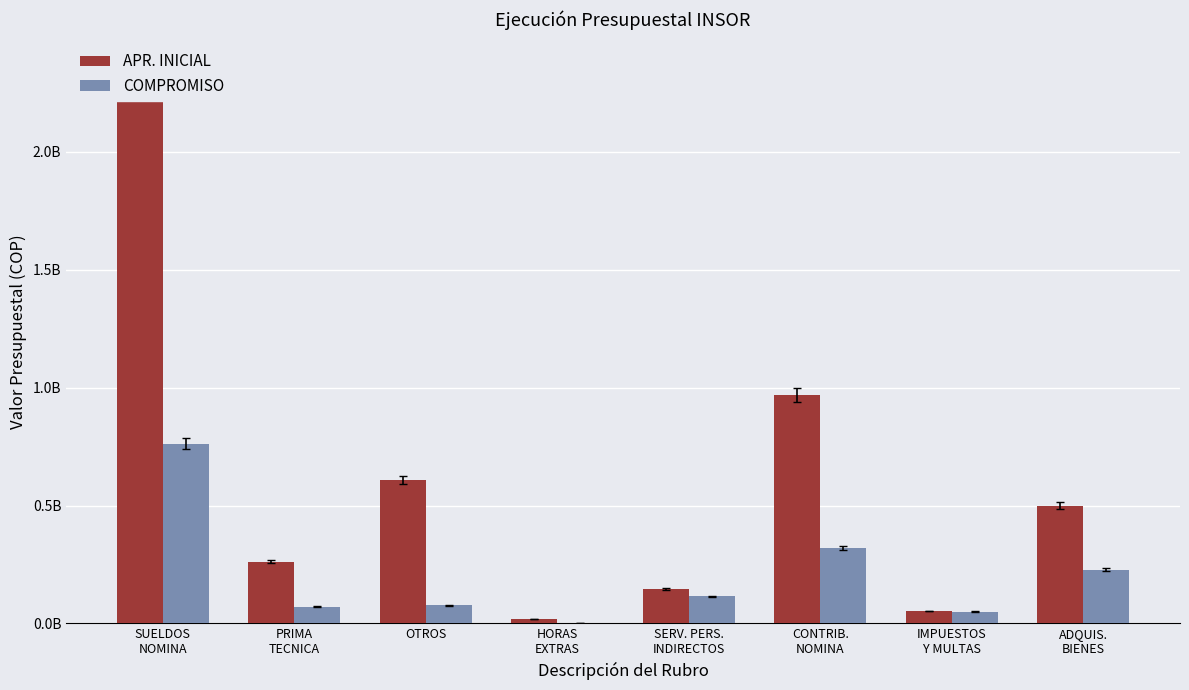

Rank the series at SERV. PERS.
INDIRECTOS from lowest to highest value.

COMPROMISO, APR. INICIAL